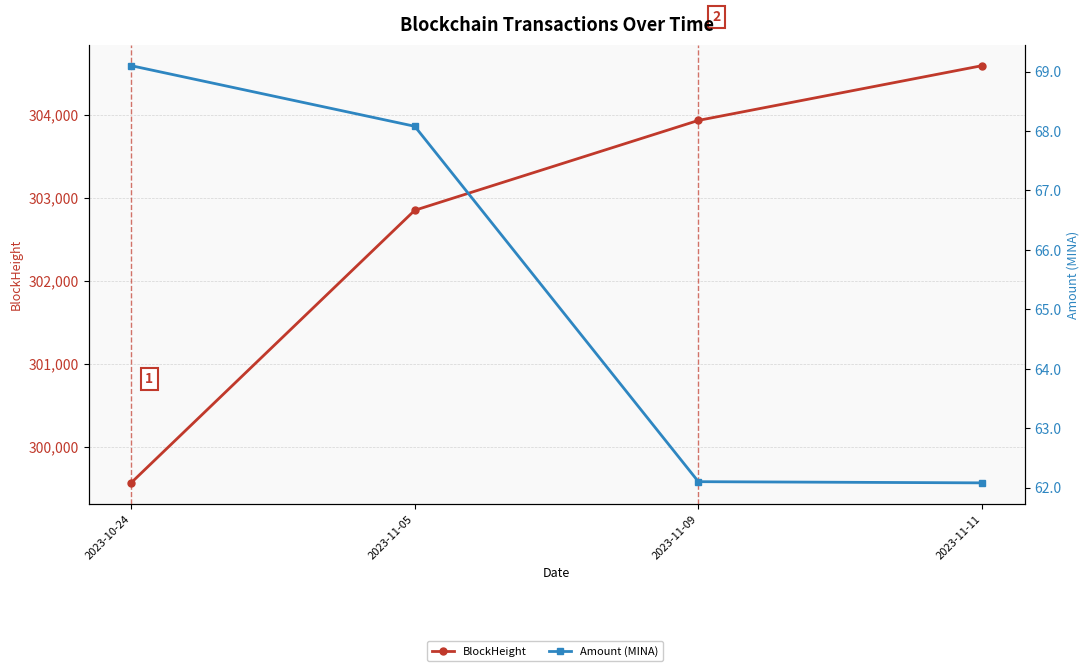

What is the difference between the second highest and minimum values in the Amount (MINA) series?

6.0